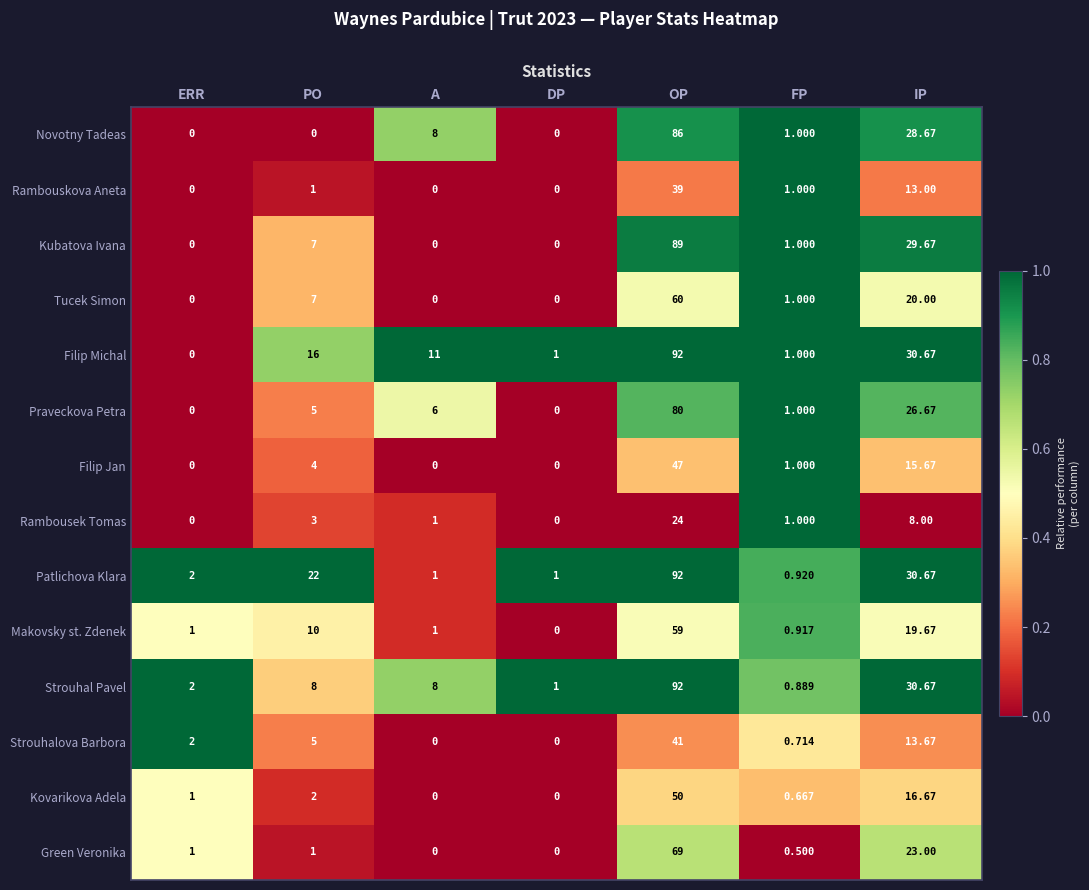

At which category is the sum across all series the highest?

OP